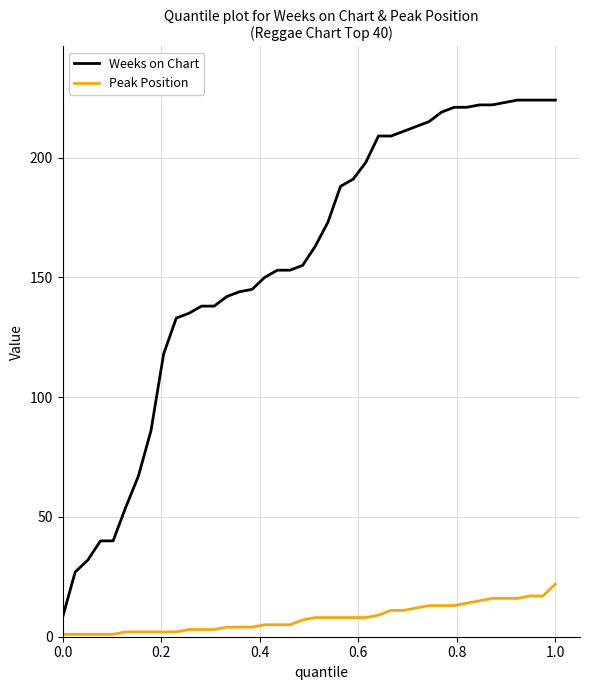

True or false: Peak Position and Weeks on Chart intersect in this chart.

False